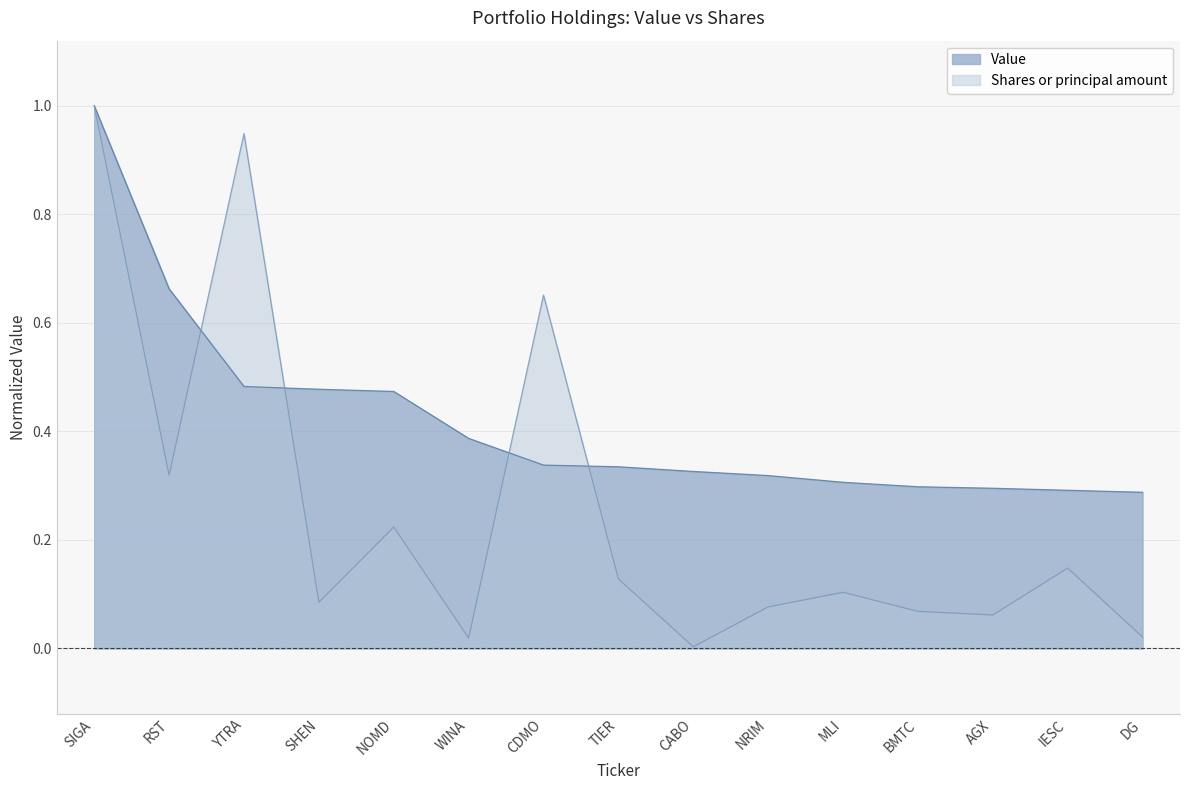

At which label does Value reach its minimum?

DG